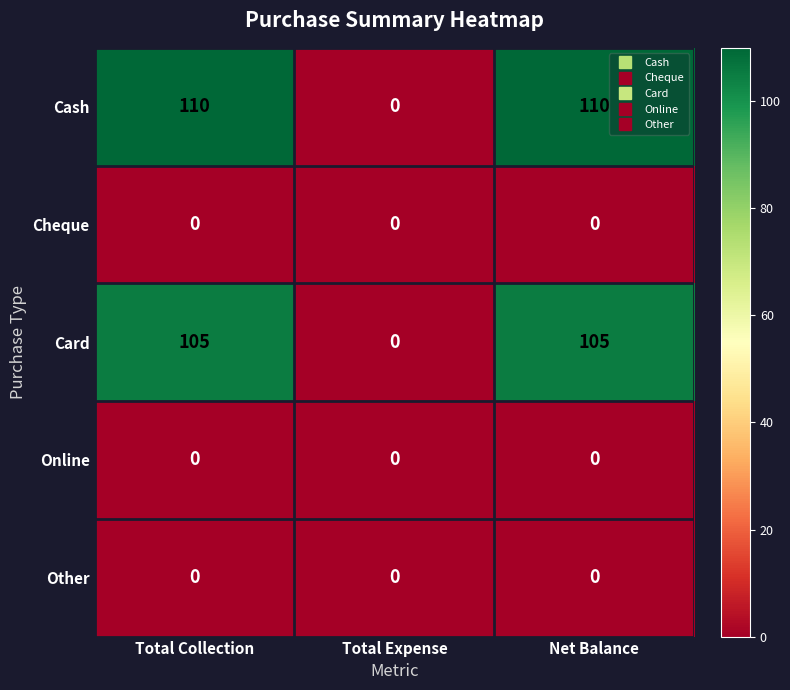

Is it true that Card equals 105 at Total Collection?

True